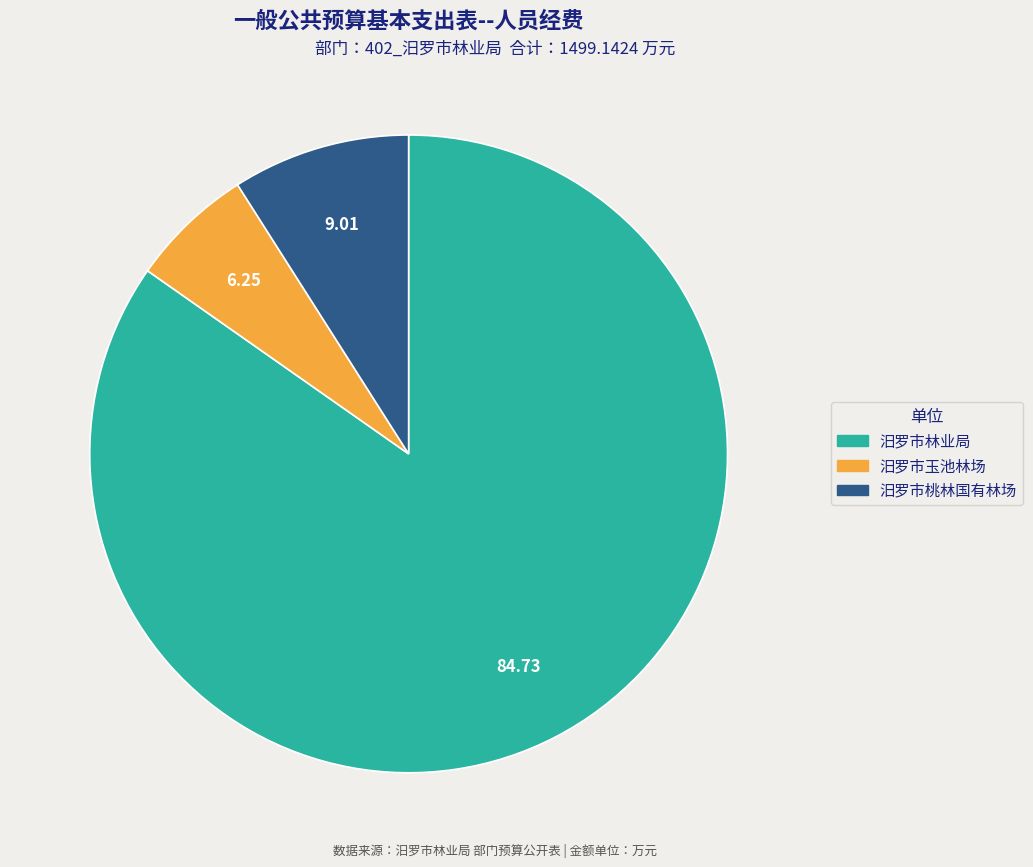

Which has a higher value, 汨罗市桃林国有林场 or 汨罗市林业局?

汨罗市林业局